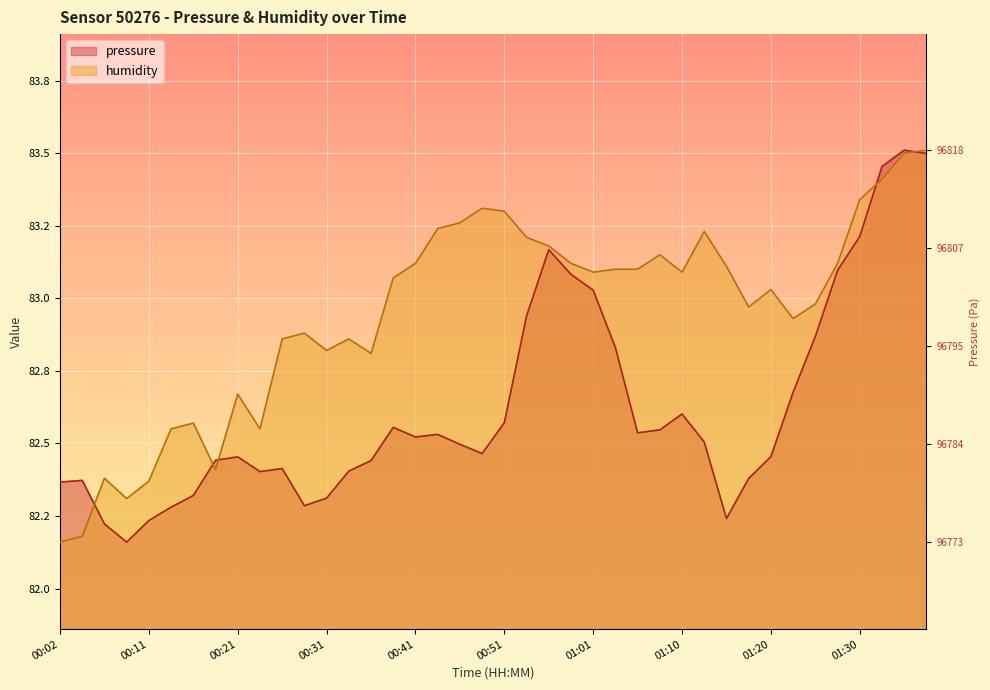

At how many categories does at least one series exceed 83?

22